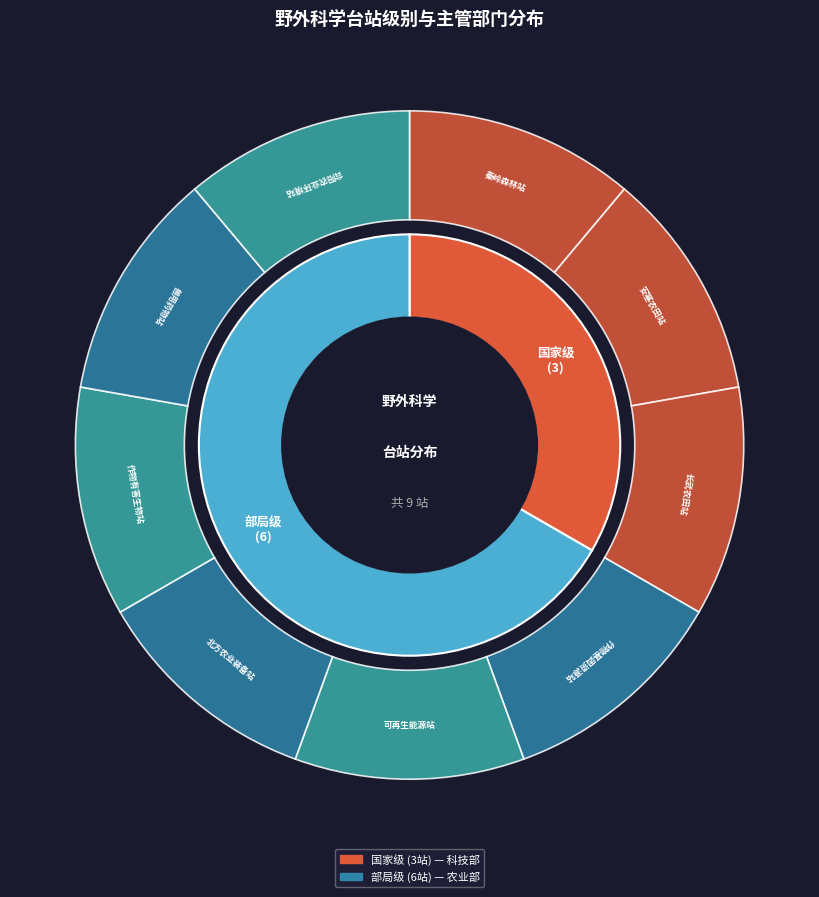

To the nearest percent, what is the average slice percentage?

50%